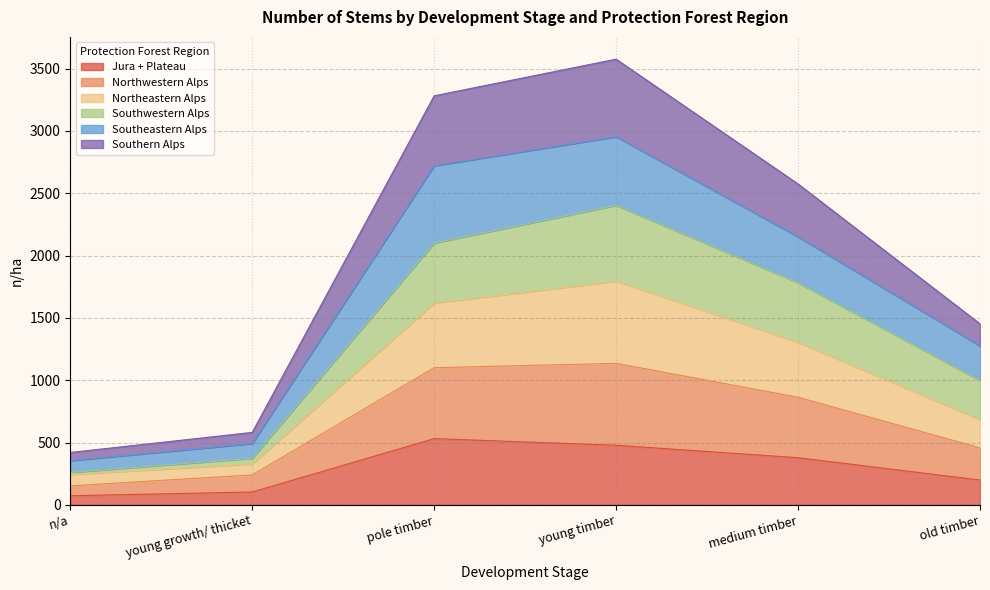

Count the number of categories in the chart.

6